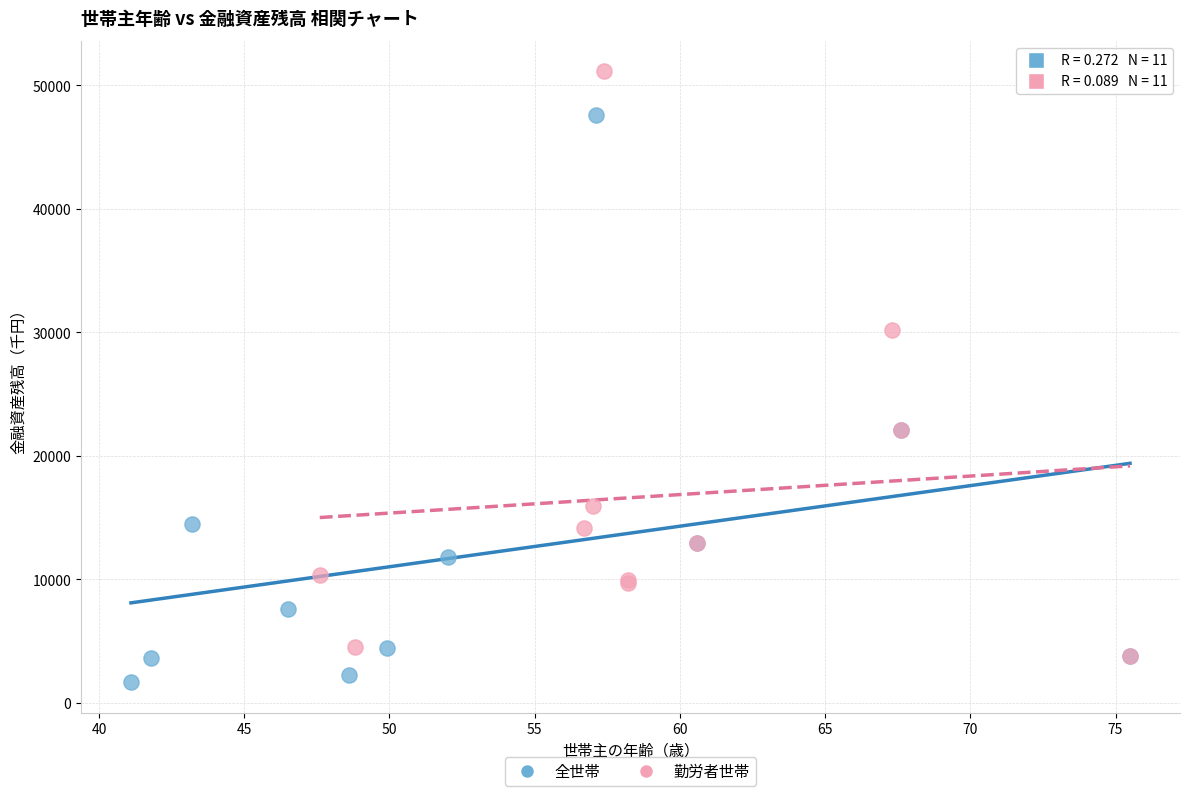

Which series contains the highest Y value?

勤労者世帯